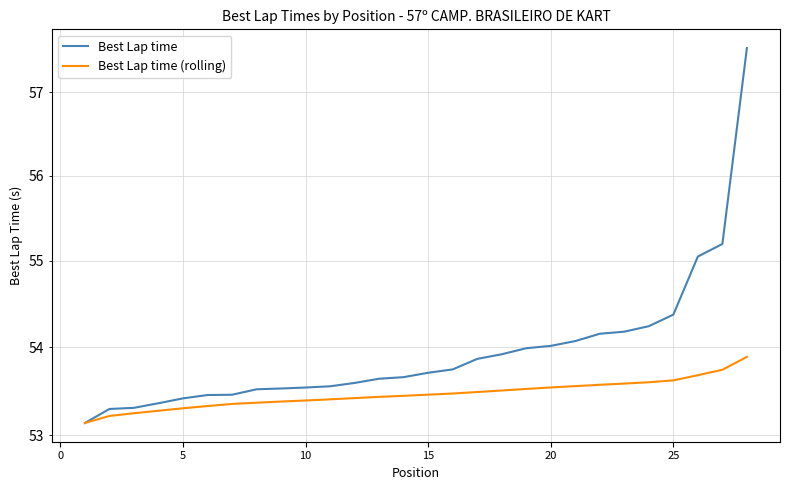

Does the chart have visible grid lines?

Yes